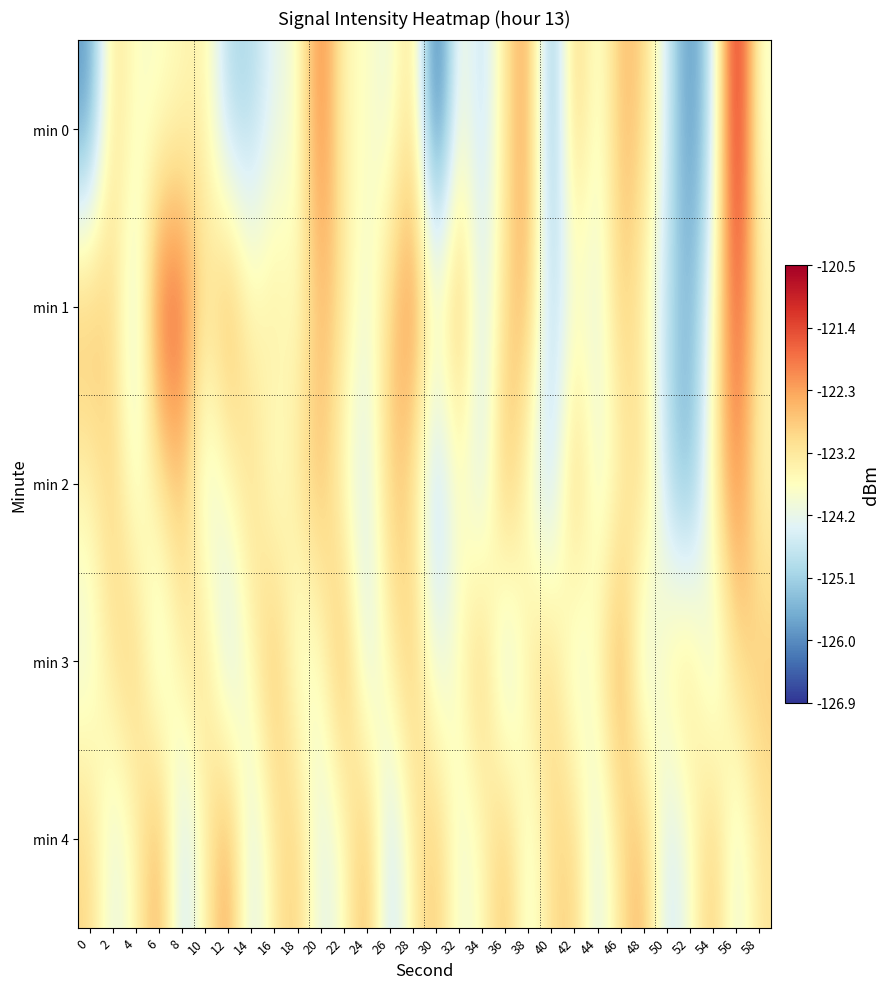

How many distinct data groups are displayed?

5